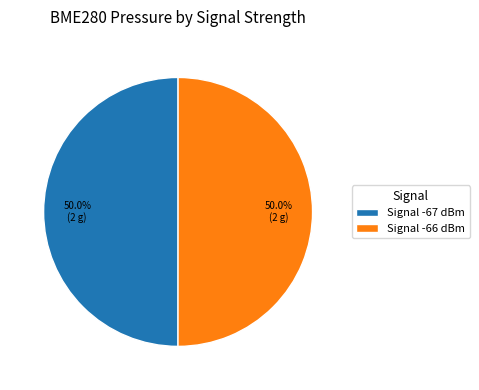

Combined, do Signal -67 dBm and Signal -66 dBm account for over 50%?

Yes